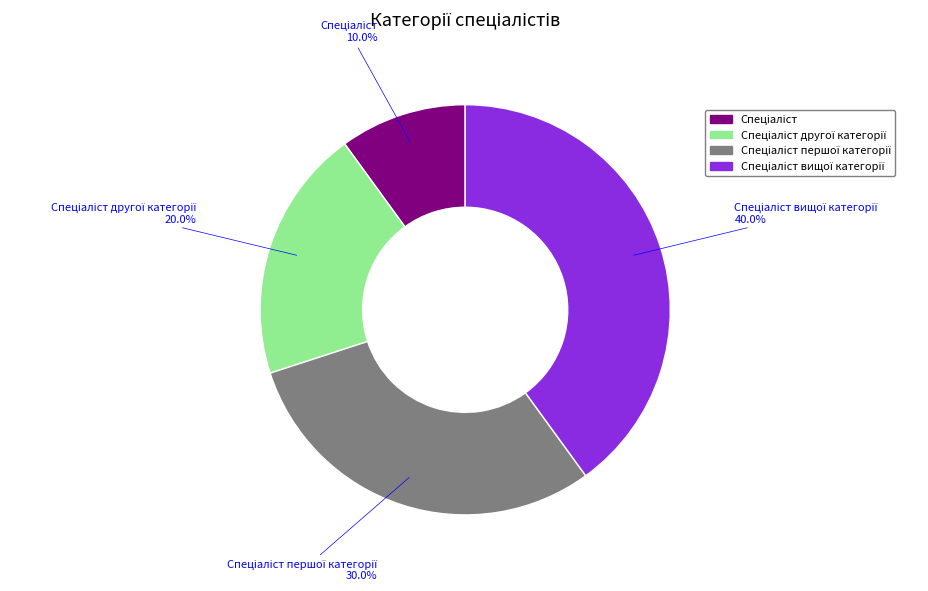

Does any single category account for the majority?

No